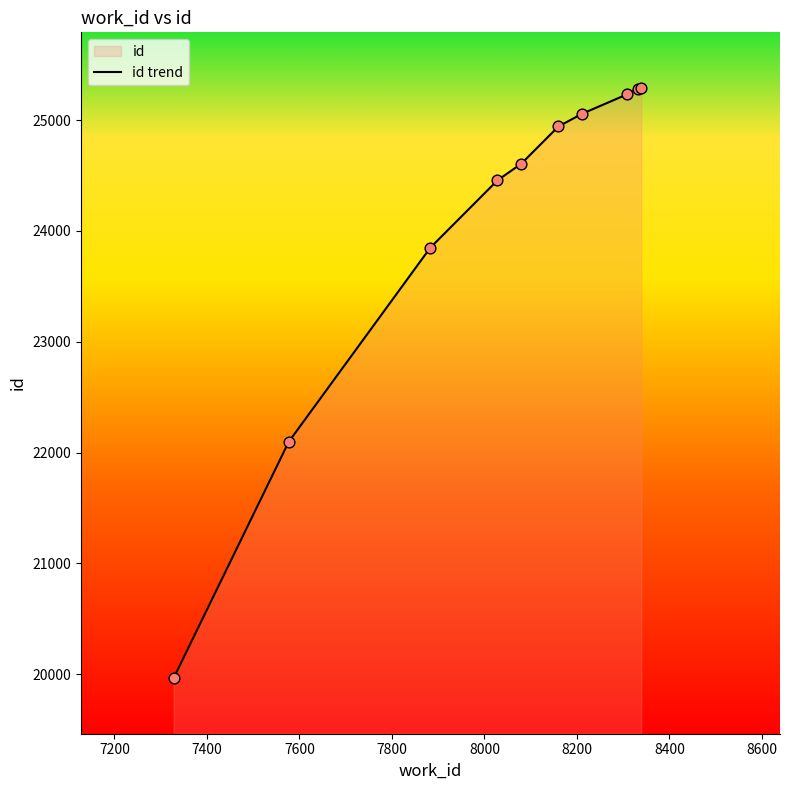

What is the maximum value shown in the chart?

25291